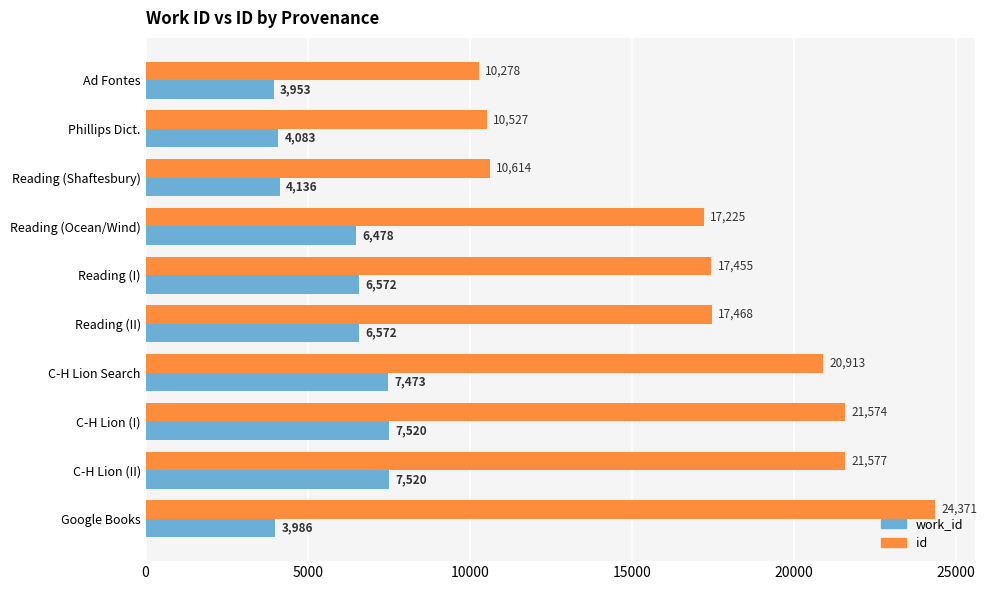

How many values in the id series are below 17468?

5